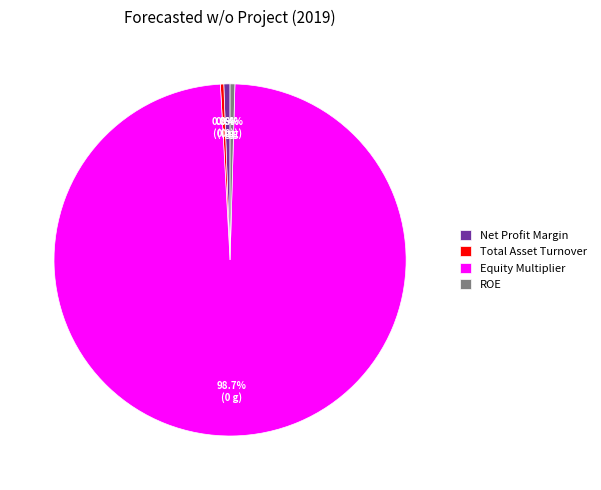

To the nearest percent, what is the combined percentage of Total Asset Turnover and Equity Multiplier?

99%